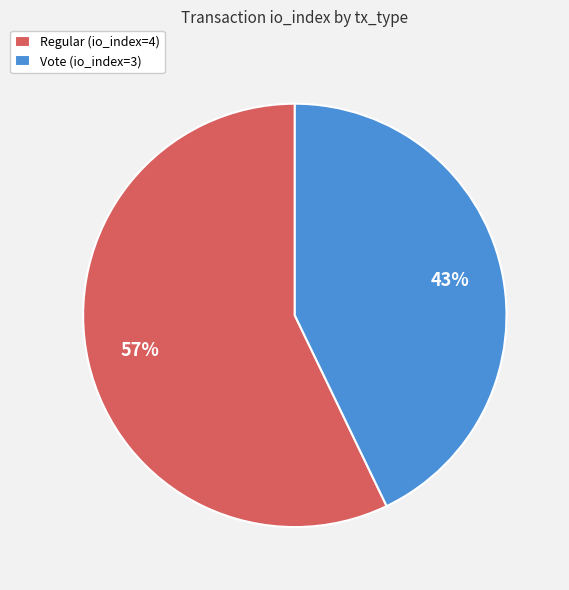

What percentage is the Regular (io_index=4) slice, to the nearest percent?

57%